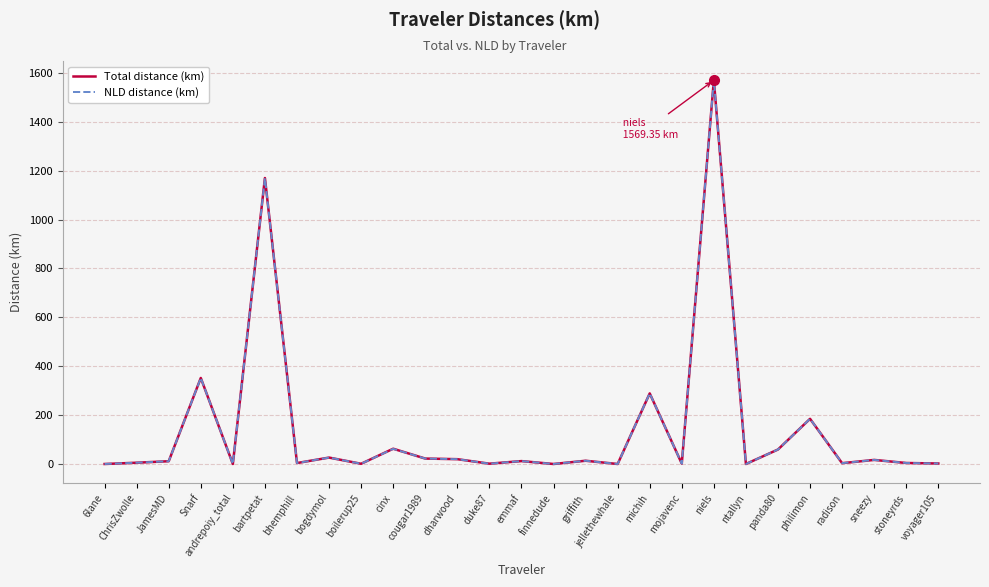

At which label is NLD distance (km) closest to 785?

bartpetat